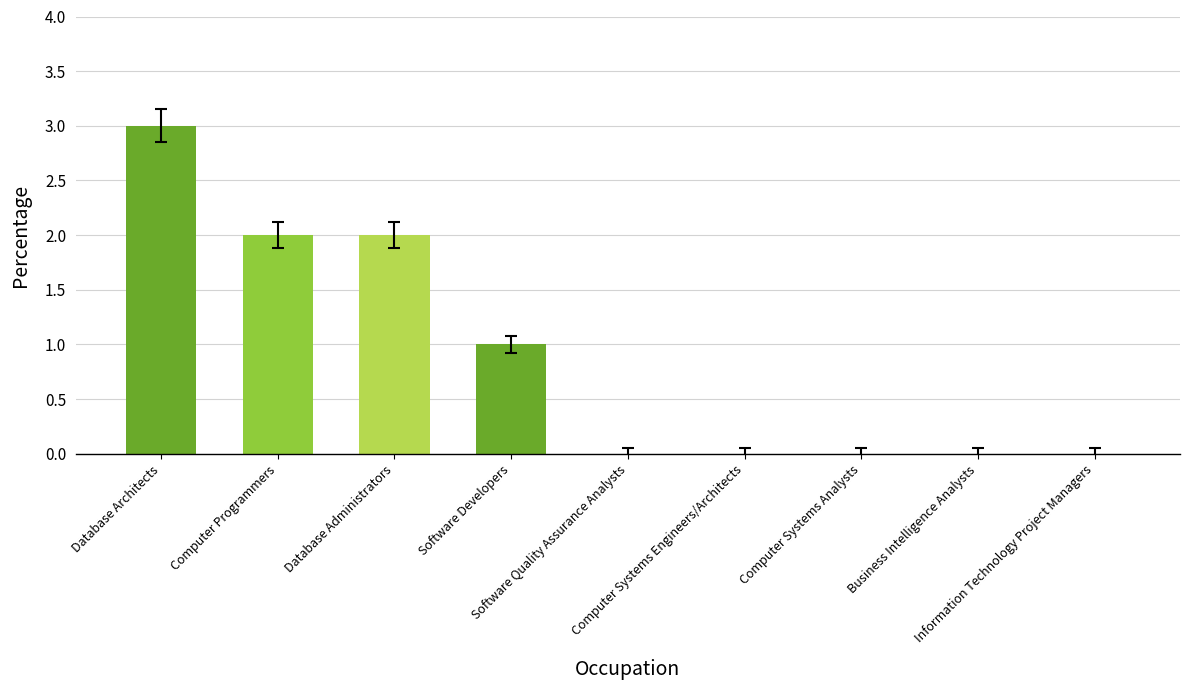

How many distinct data groups are displayed?

1